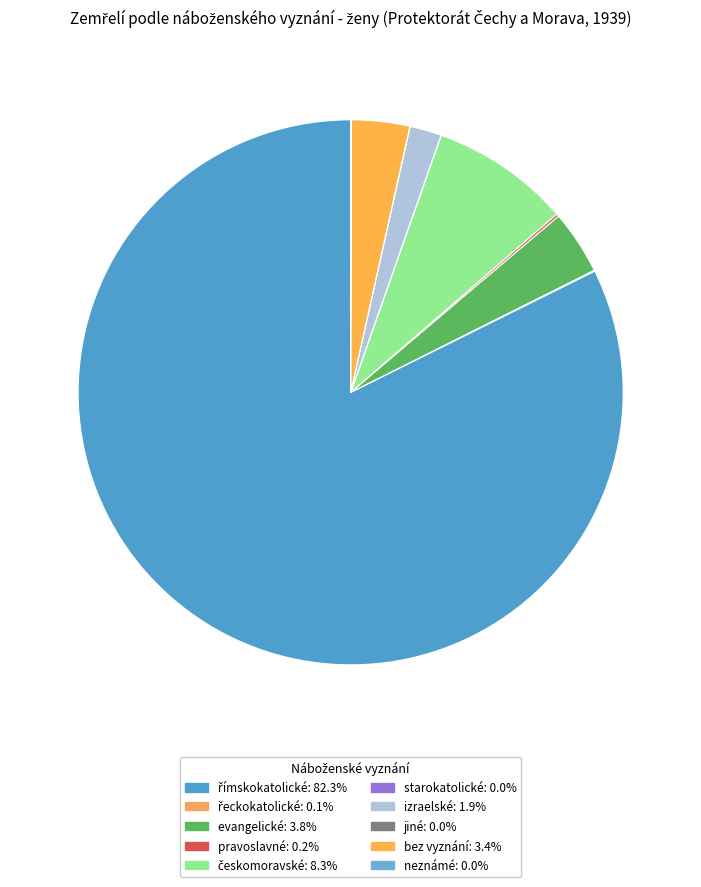

What percentage is the římskokatolické slice, to the nearest percent?

82%